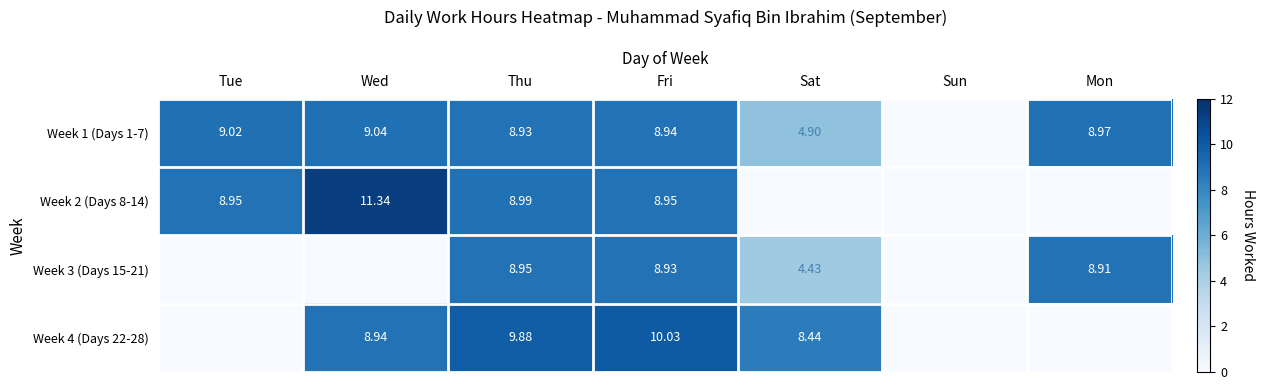

Is the value of Week 4 (Days 22-28) at Fri greater than the value of Week 1 (Days 1-7) at Wed?

Yes